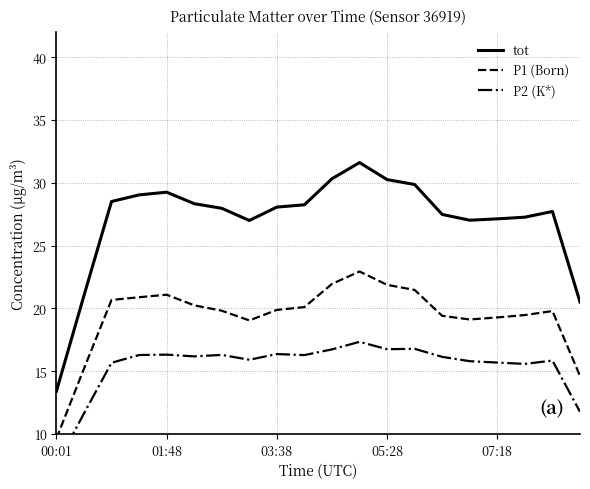

At which label does tot reach its minimum?

00:01